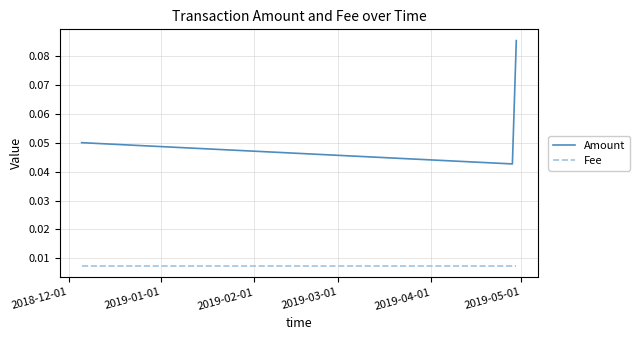

How many lines are shown in the chart?

2